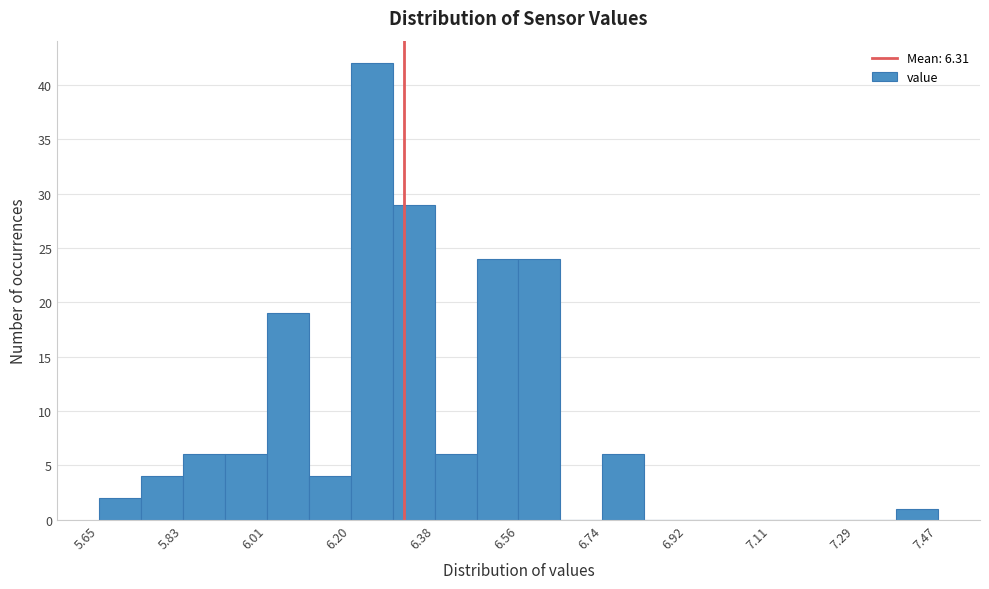

Reading left to right, transcribe this chart: for each bar, give the range it covers on the x-axis and its height. Neither the bar edges nor the heights are printed on the chart, so give them approximately, as read against the axes.

5.66 to 5.74: 2
5.74 to 5.84: 4
5.84 to 5.92: 6
5.92 to 6.02: 6
6.02 to 6.10: 19
6.10 to 6.20: 4
6.20 to 6.28: 42
6.28 to 6.38: 29
6.38 to 6.46: 6
6.46 to 6.56: 24
6.56 to 6.66: 24
6.66 to 6.74: 0
6.74 to 6.84: 6
6.84 to 6.92: 0
6.92 to 7.02: 0
7.02 to 7.10: 0
7.10 to 7.20: 0
7.20 to 7.28: 0
7.28 to 7.38: 0
7.38 to 7.48: 1